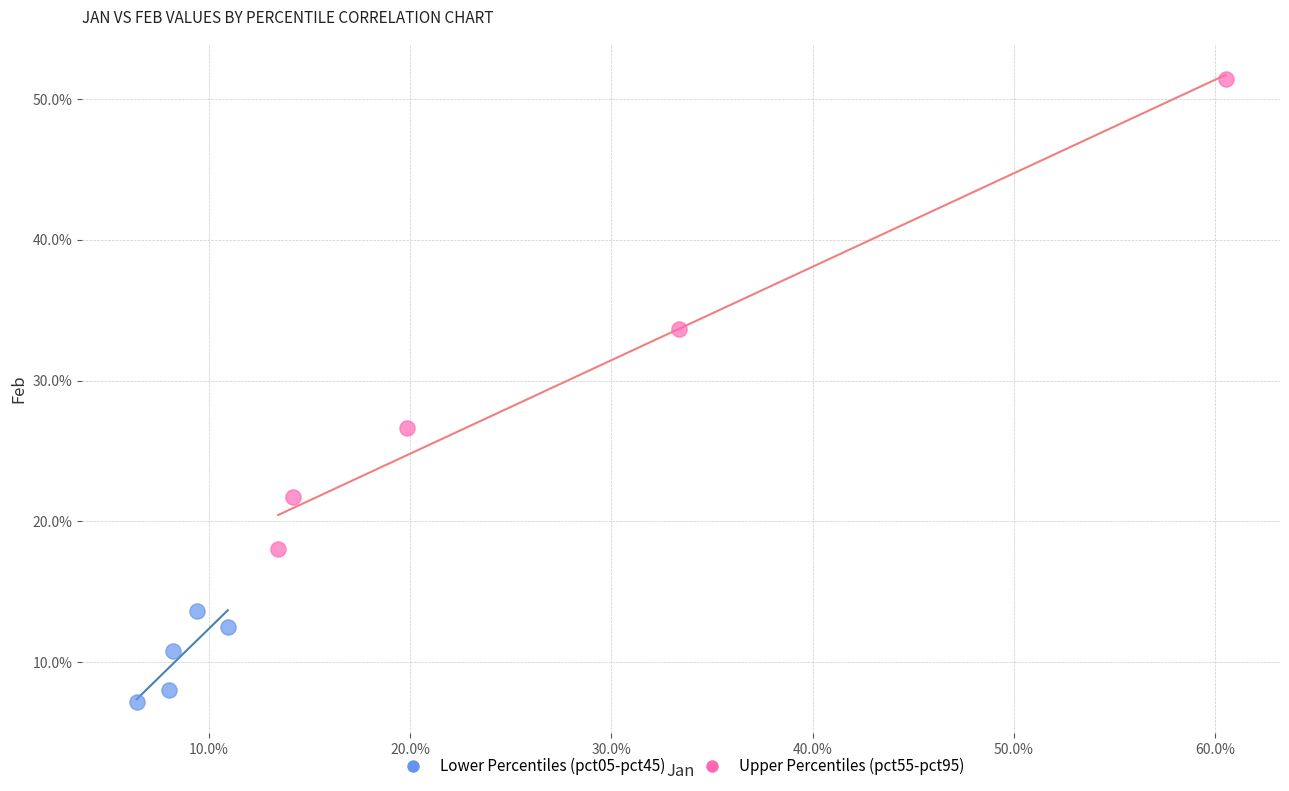

Which series contains the highest Y value?

Upper Percentiles (pct55-pct95)